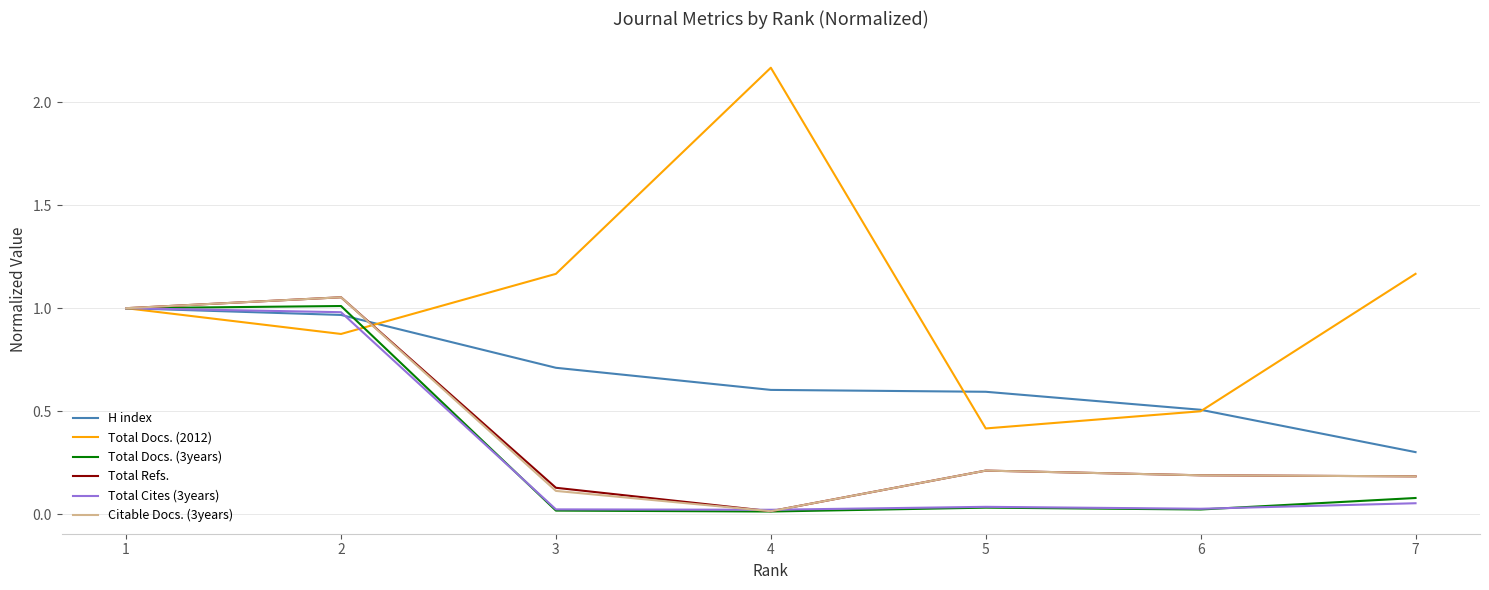

True or false: Total Refs. has a value of 0.1 at 7.

False